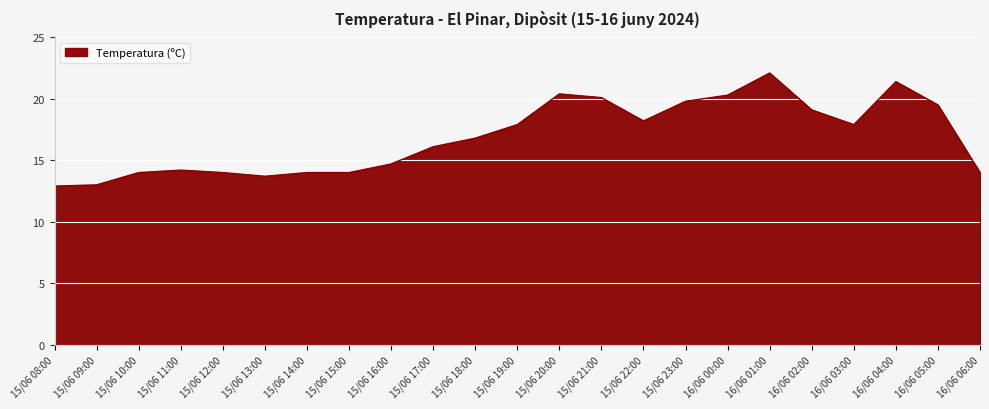

What is the difference between the values at 15/06 08:00 and 15/06 14:00?

1.1